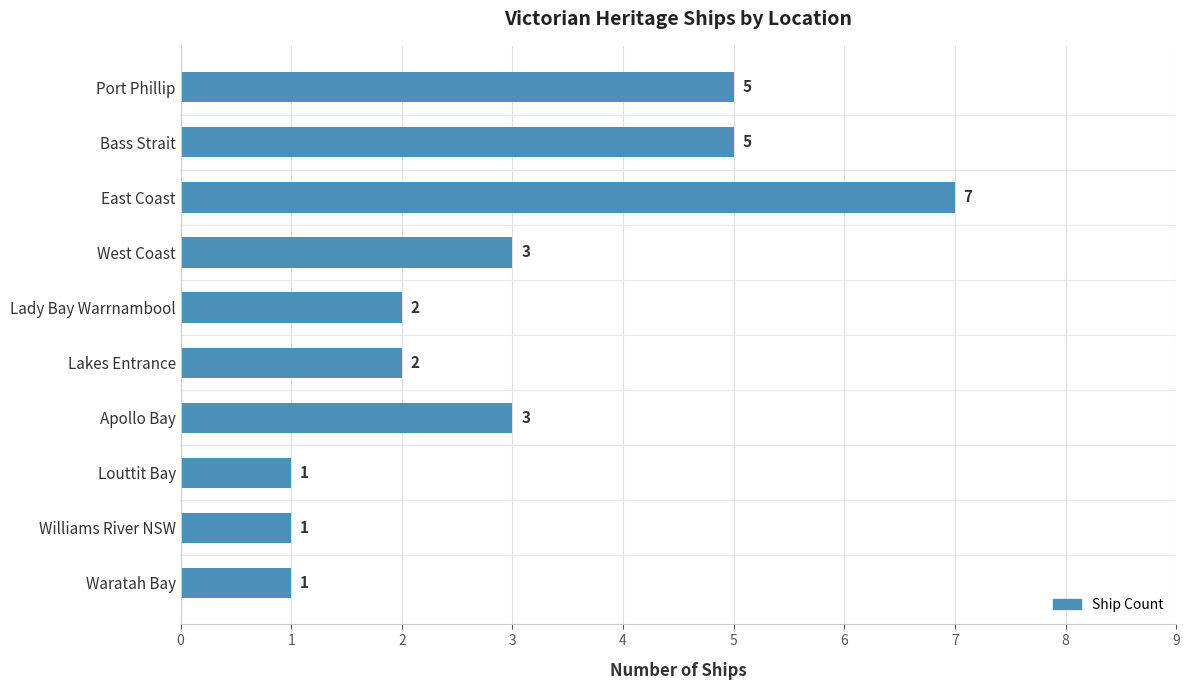

What is the change in value from Port Phillip to Lady Bay Warrnambool?

-3